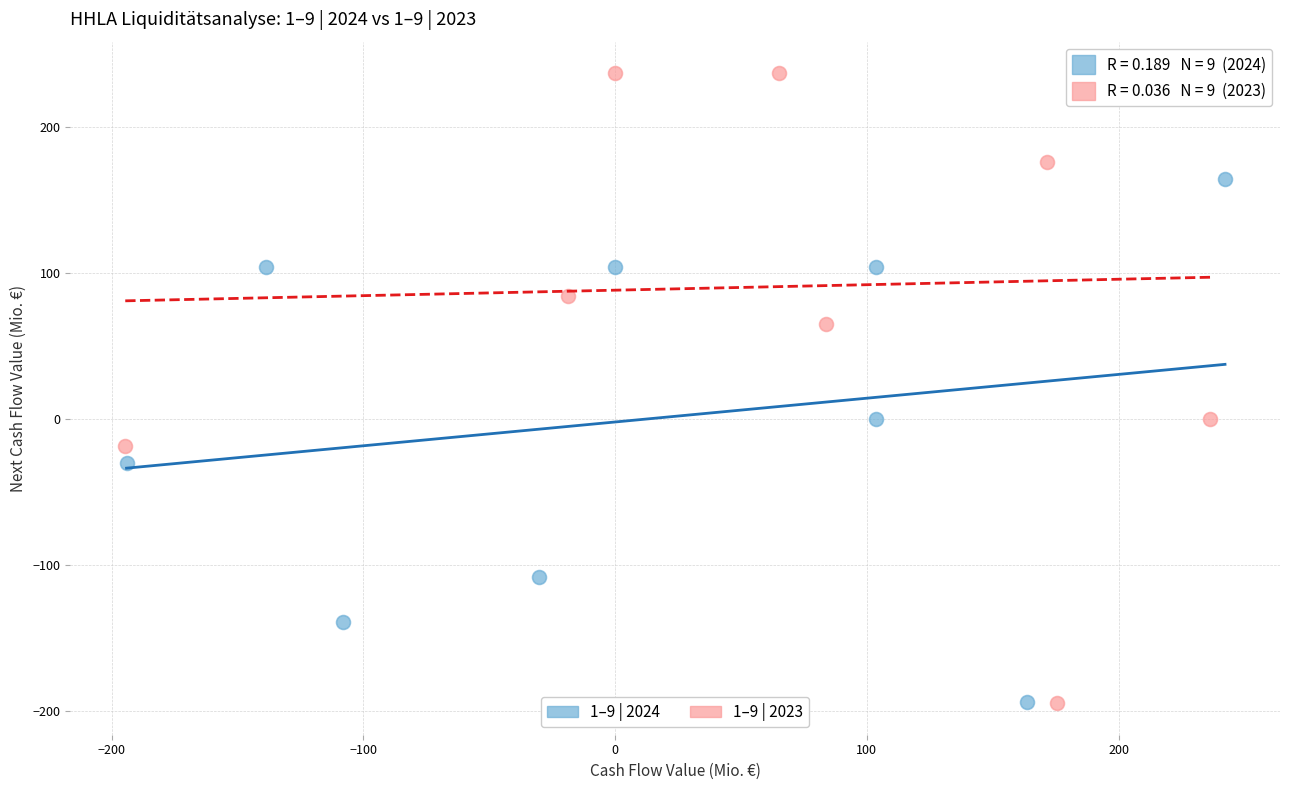

Which series has the largest Y range (max minus min)?

1–9 | 2023